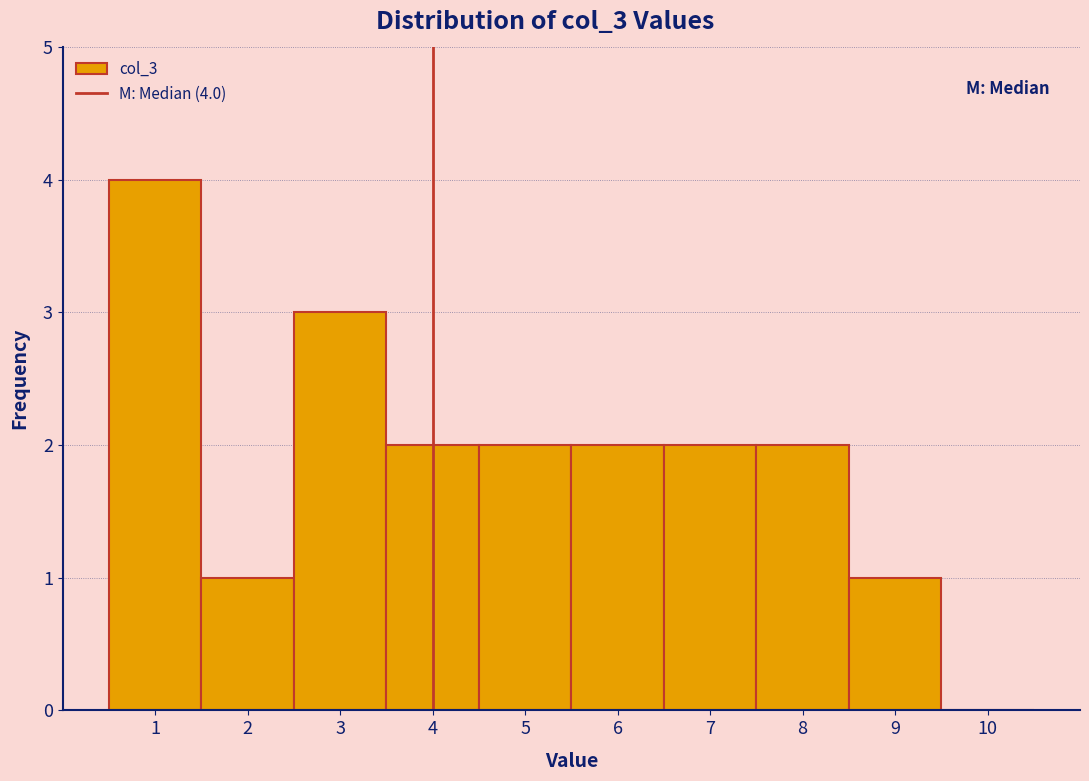

Over which range of the x-axis is the bar tallest?

0.5 to 1.5